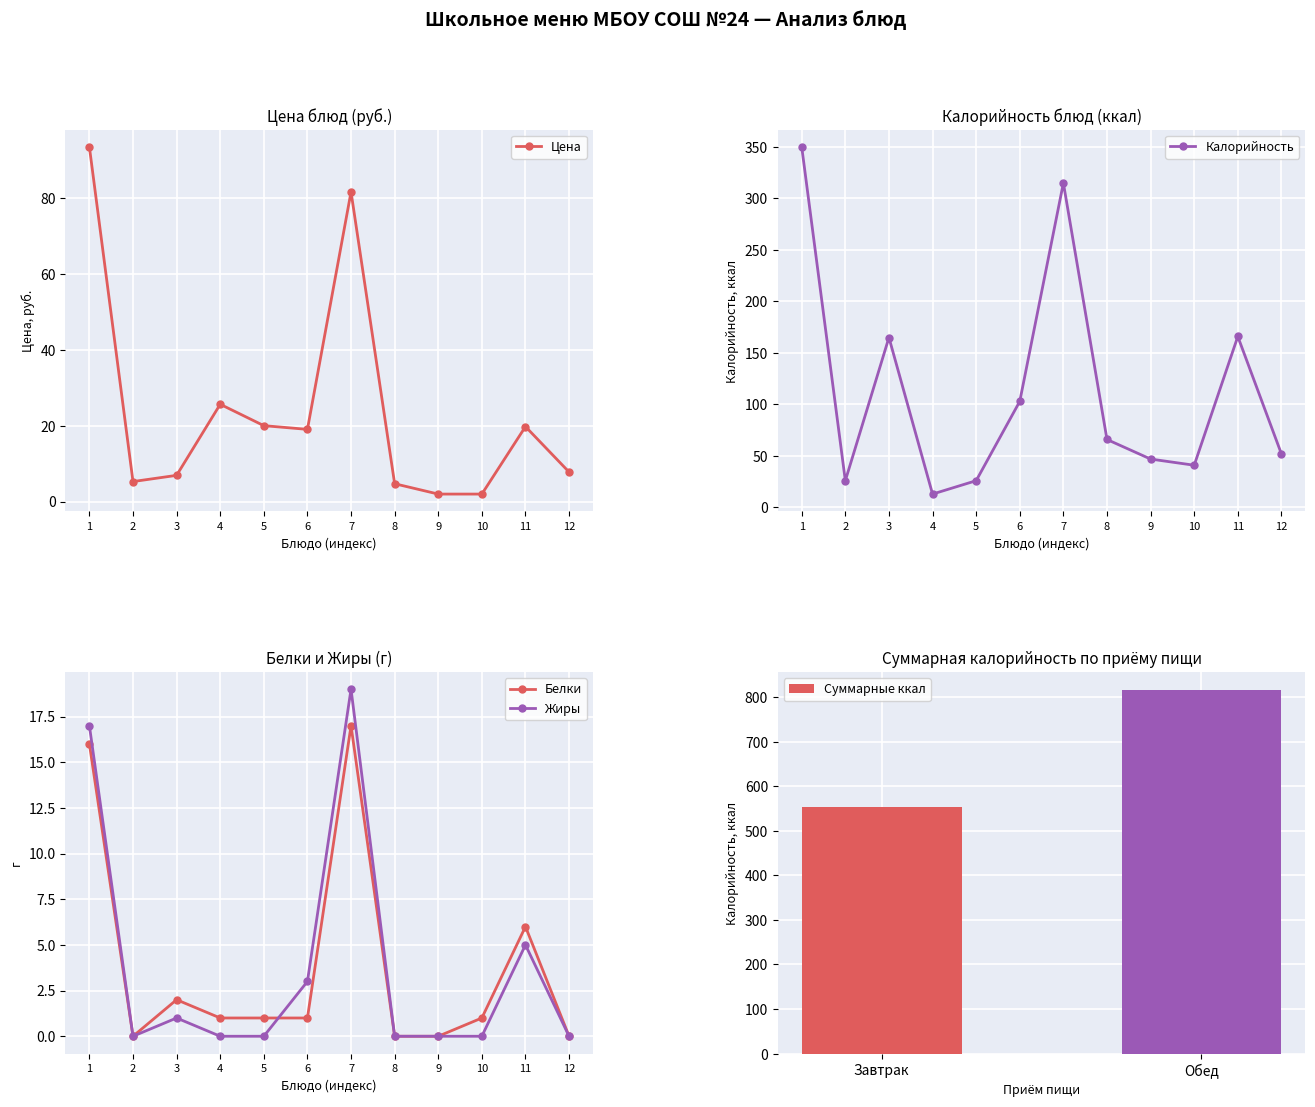

Reading left to right, extract all data points from this chart.

Цена: 93.5	5.3	6.9	25.7	20.0	19.1	81.7	4.7	2.0	2.0	19.8	7.8
Калорийность: 350.0	26.0	165.0	13.0	26.0	103.0	315.0	66.0	47.0	41.0	166.0	52.0
Белки: 16.0	0.0	2.0	1.0	1.0	1.0	17.0	0.0	0.0	1.0	6.0	0.0
Жиры: 17.0	0.0	1.0	0.0	0.0	3.0	19.0	0.0	0.0	0.0	5.0	0.0